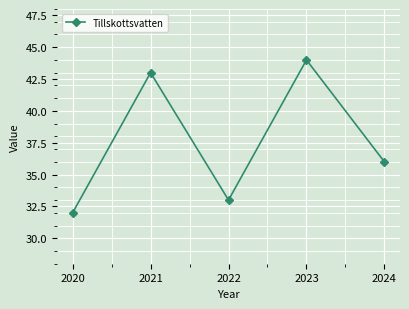

Reading left to right, what are all the values shown in this chart?

2020=32	2021=43	2022=33	2023=44	2024=36